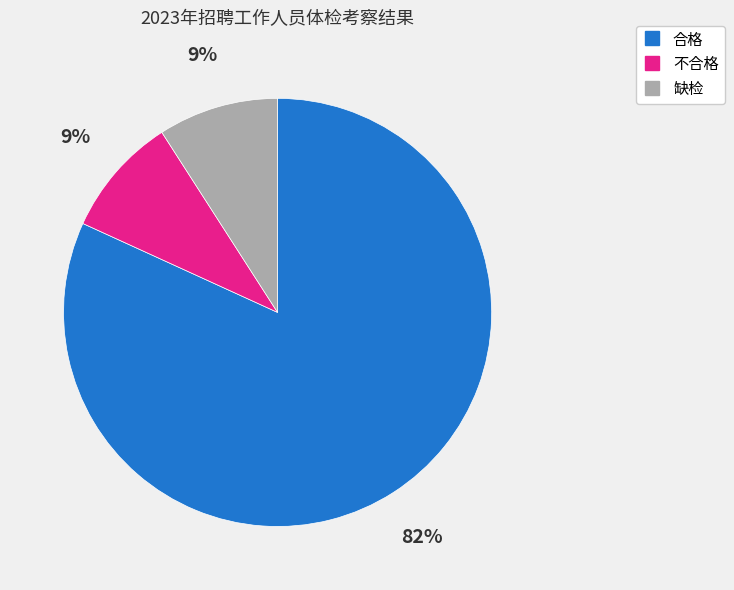

To the nearest percent, what portion does 不合格 represent?

9%